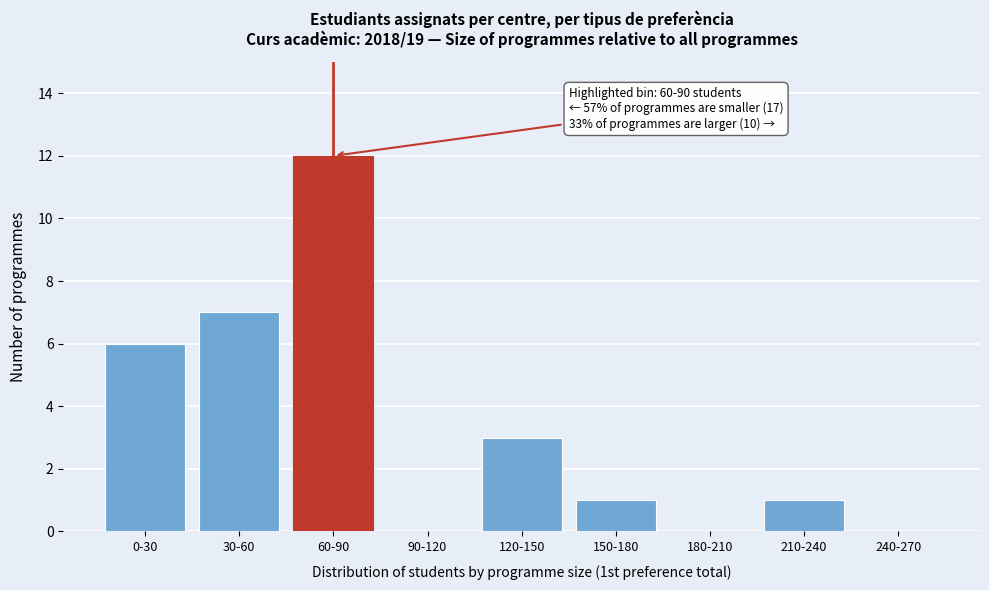

Reading right to left, list all the values displayed in this chart.

240-270=0	210-240=1	180-210=0	150-180=1	120-150=3	90-120=0	60-90=12	30-60=7	0-30=6